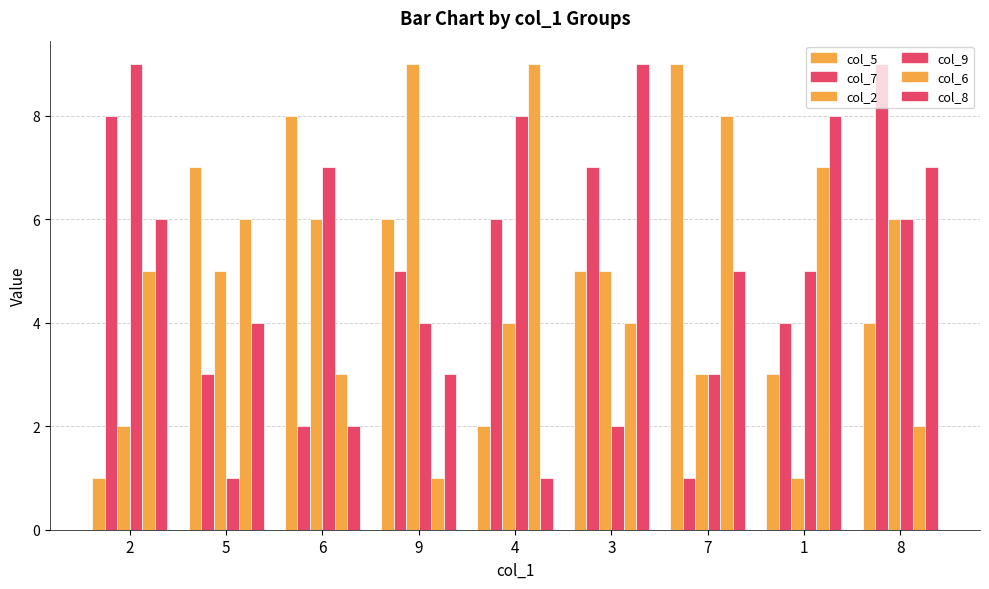

Count the number of data series in this chart.

6